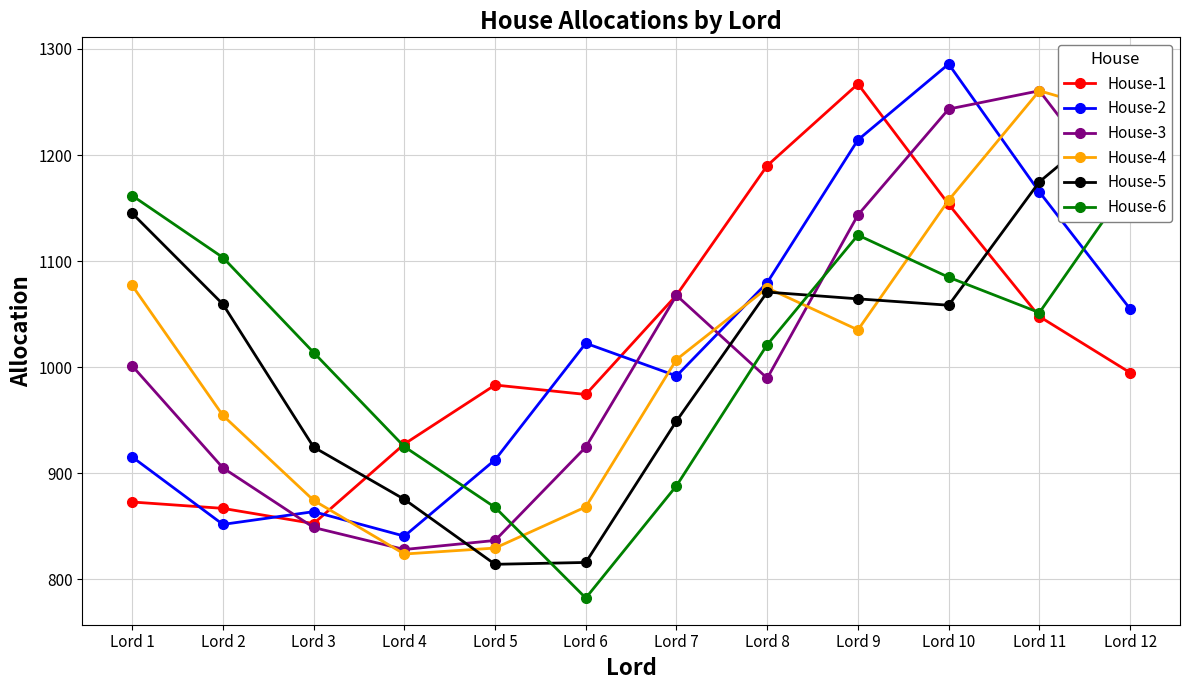

How many intersections are there between House-5 and House-1?

2